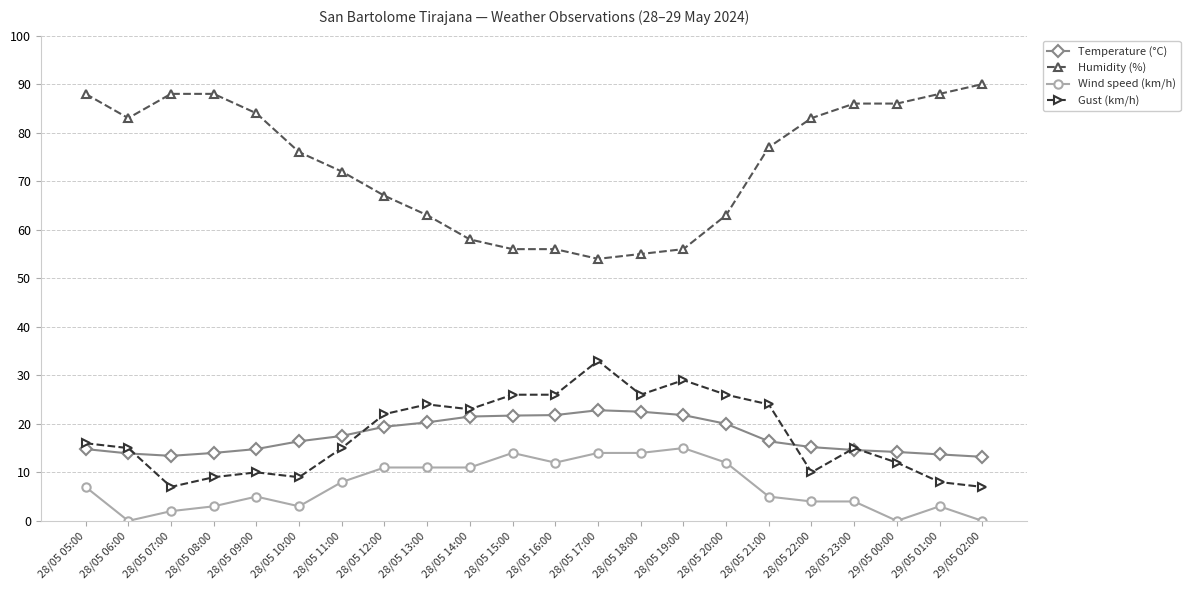

In Temperature (°C), how many points are lower than both neighbors (excluding endpoints)?

1